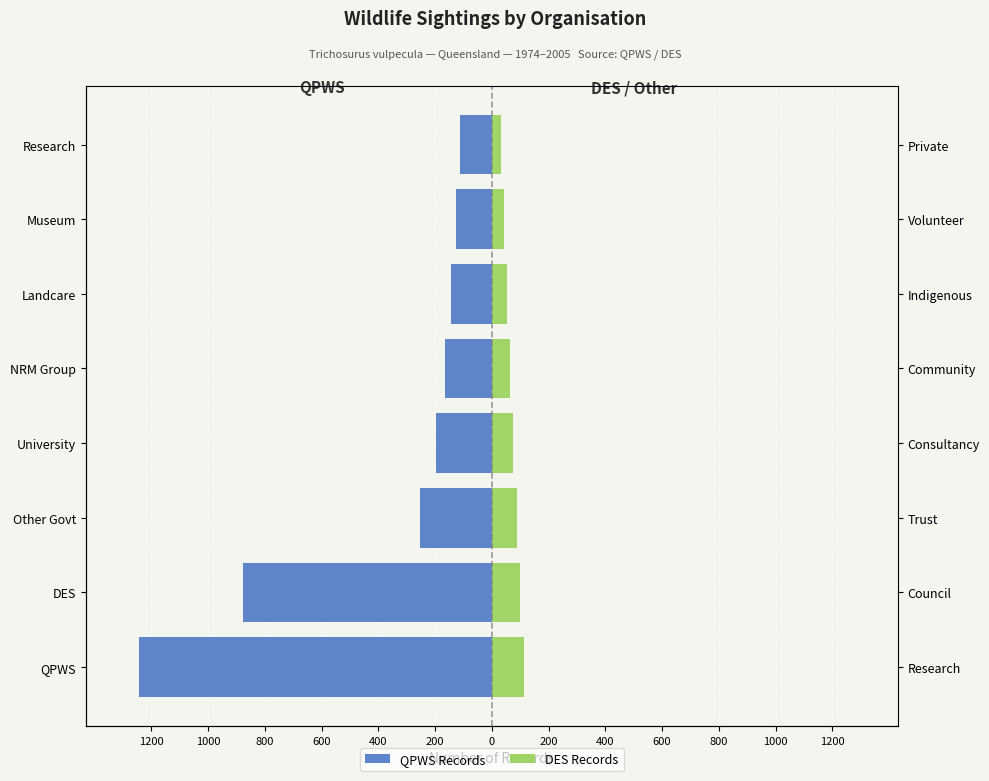

At how many categories does at least one series exceed -1140?

8